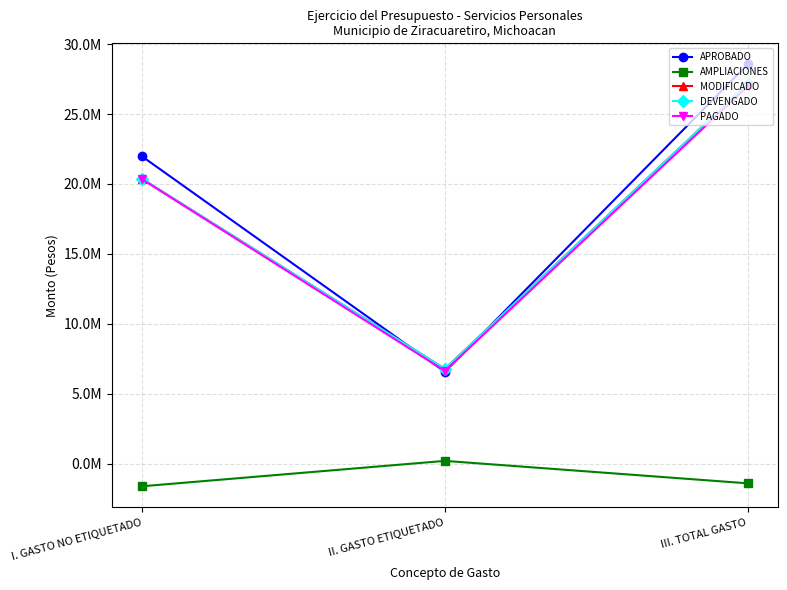

At which category is the sum across all series the highest?

III. TOTAL GASTO